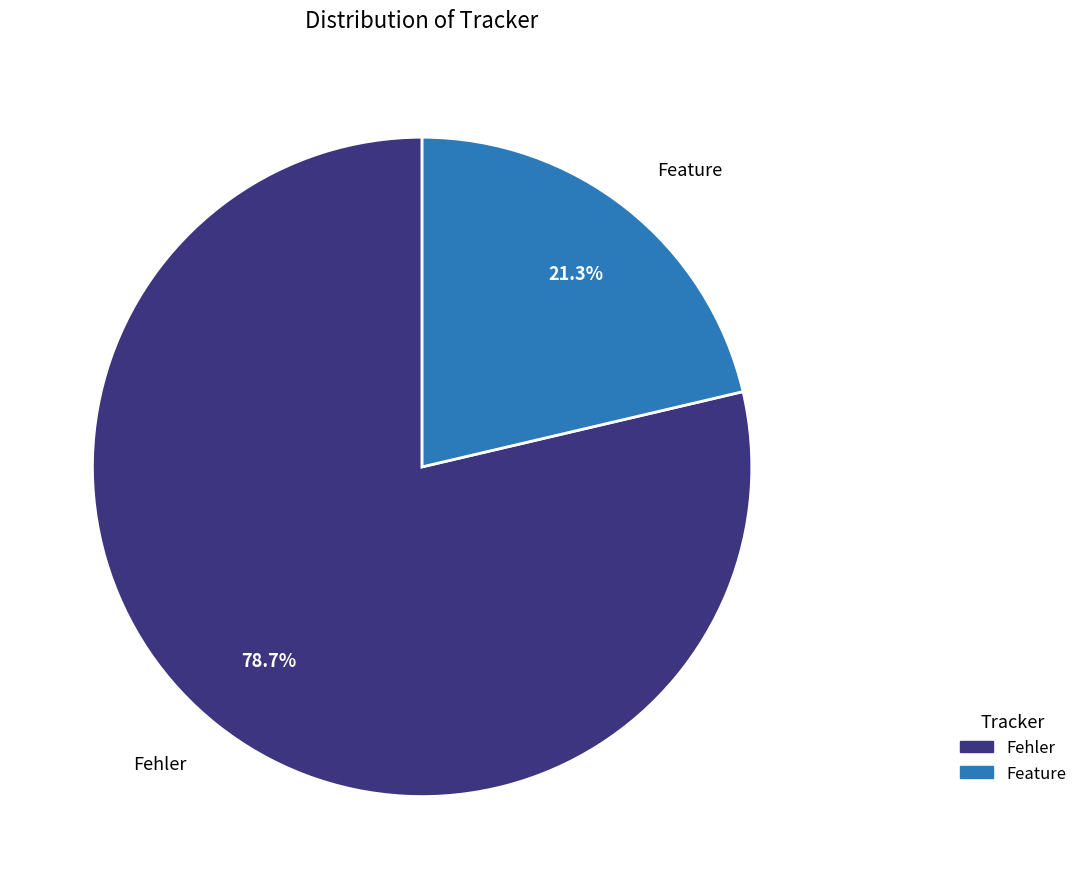

To the nearest percent, what percentage of the pie is Feature?

21%